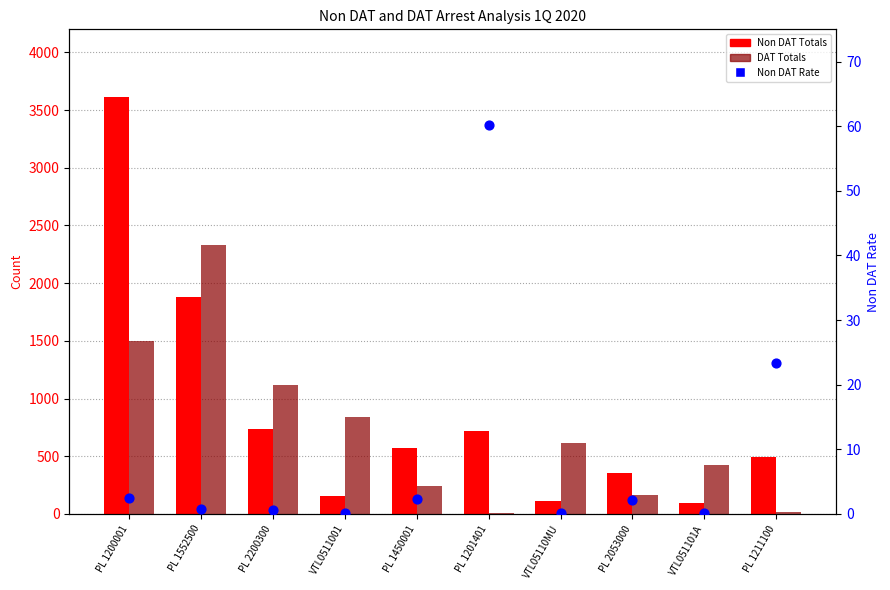

At how many categories does at least one series exceed 172?

10